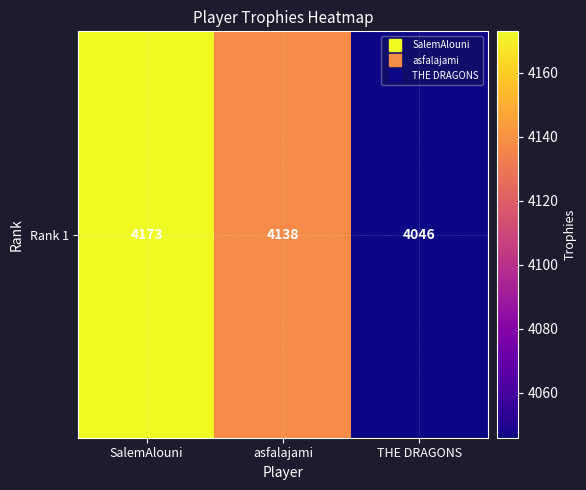

The value at asfalajami is 4138. True or false?

True